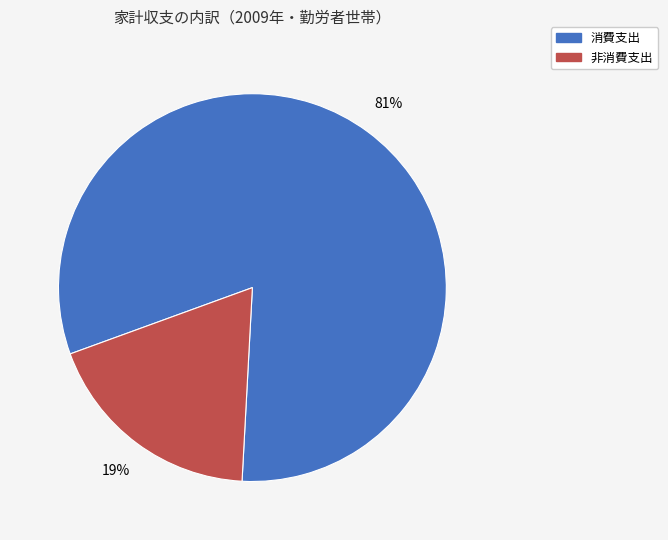

Is there a majority slice in this chart?

Yes